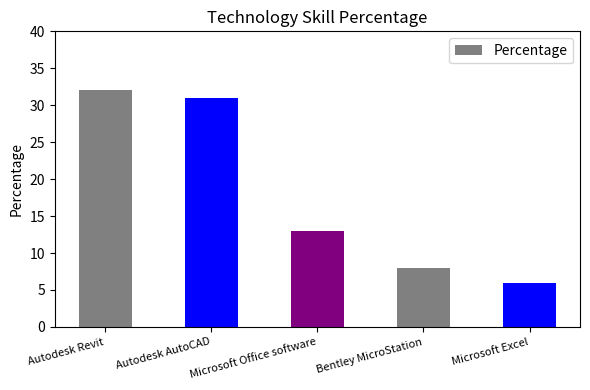

The chart shows a value of 31 at Autodesk AutoCAD. True or false?

True